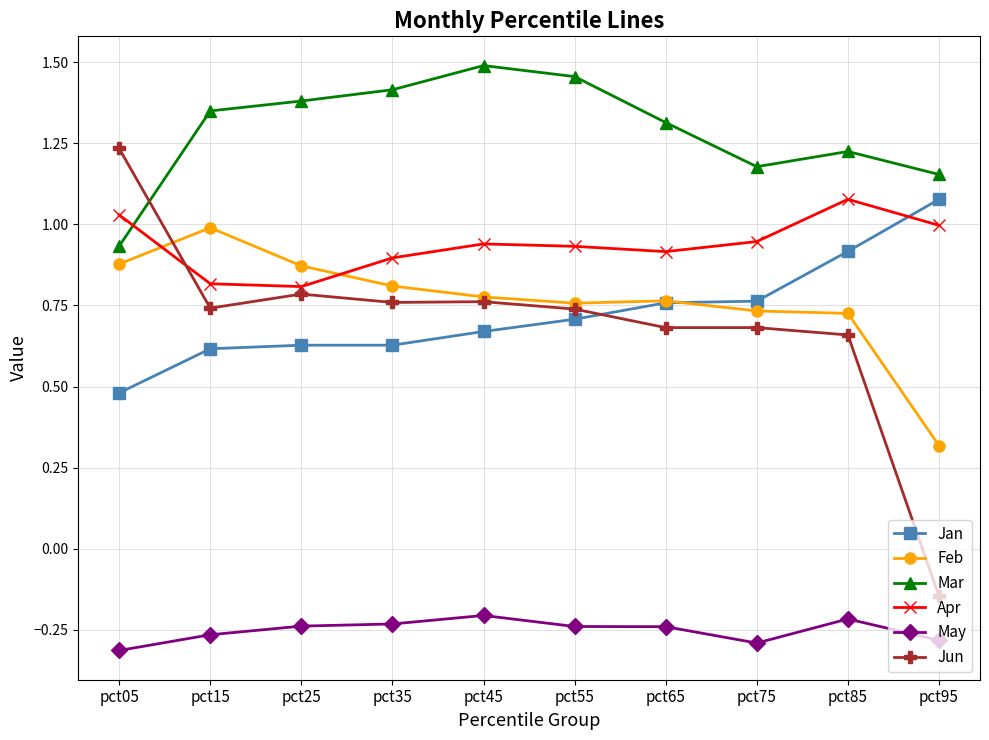

Which series has the largest total across all categories?

Mar